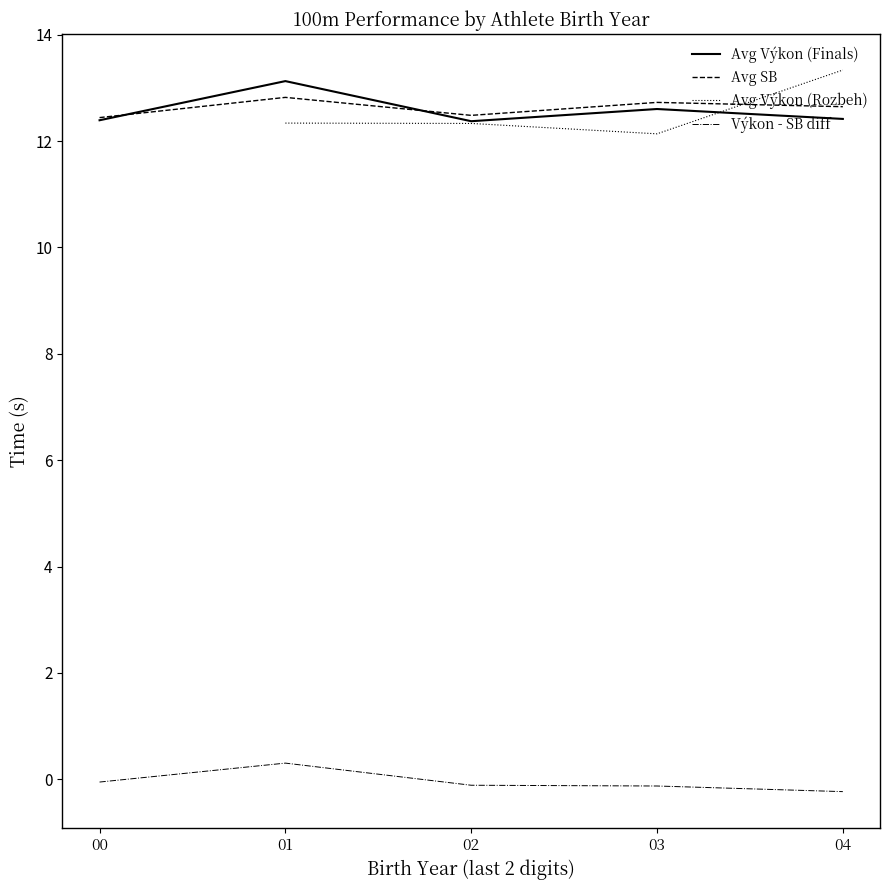

Which series has the widest spread of values?

Avg Výkon (Finals)